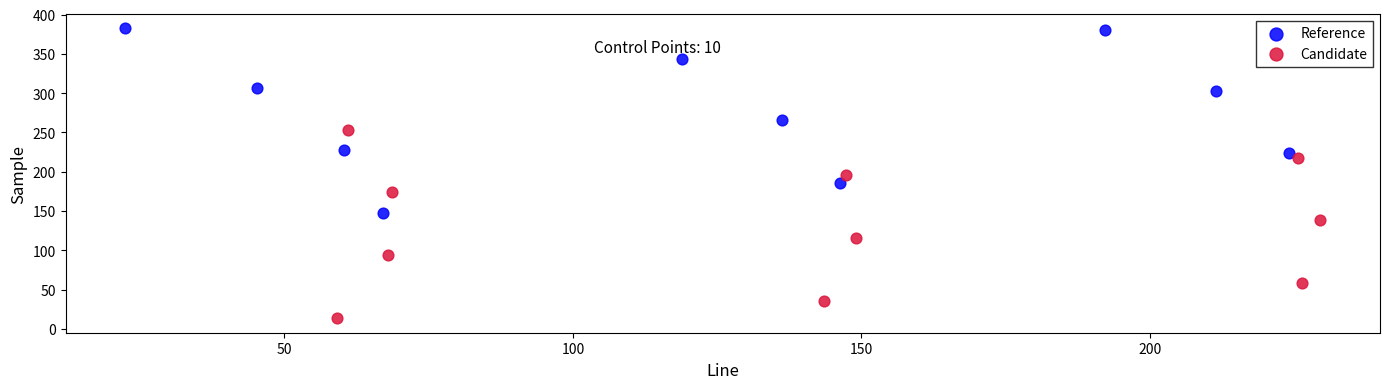

Which series reaches the minimum Y coordinate?

Candidate